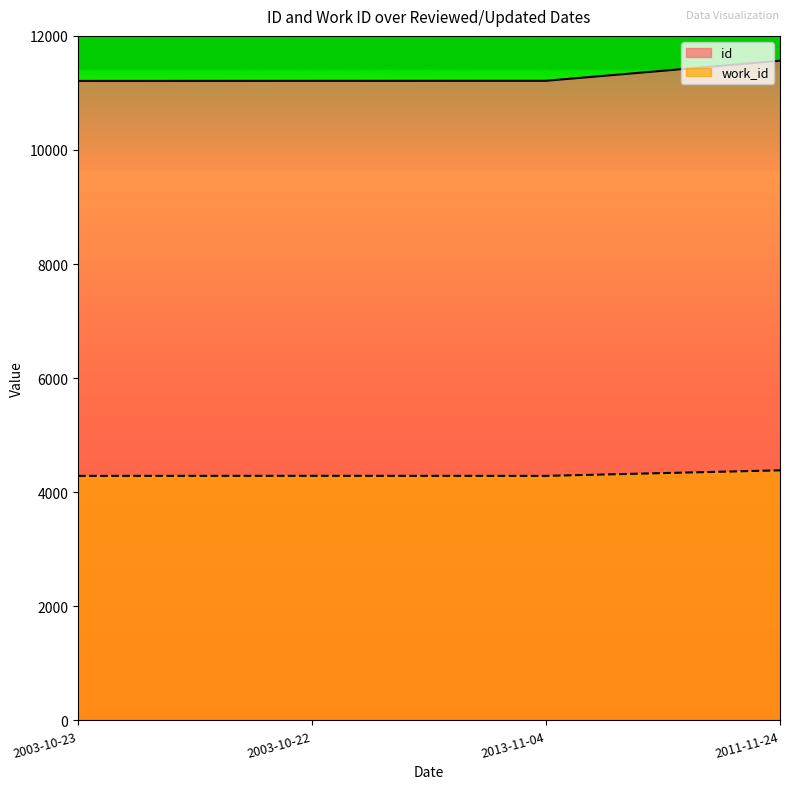

The value of work_id at 2003-10-22 is 7514. True or false?

False